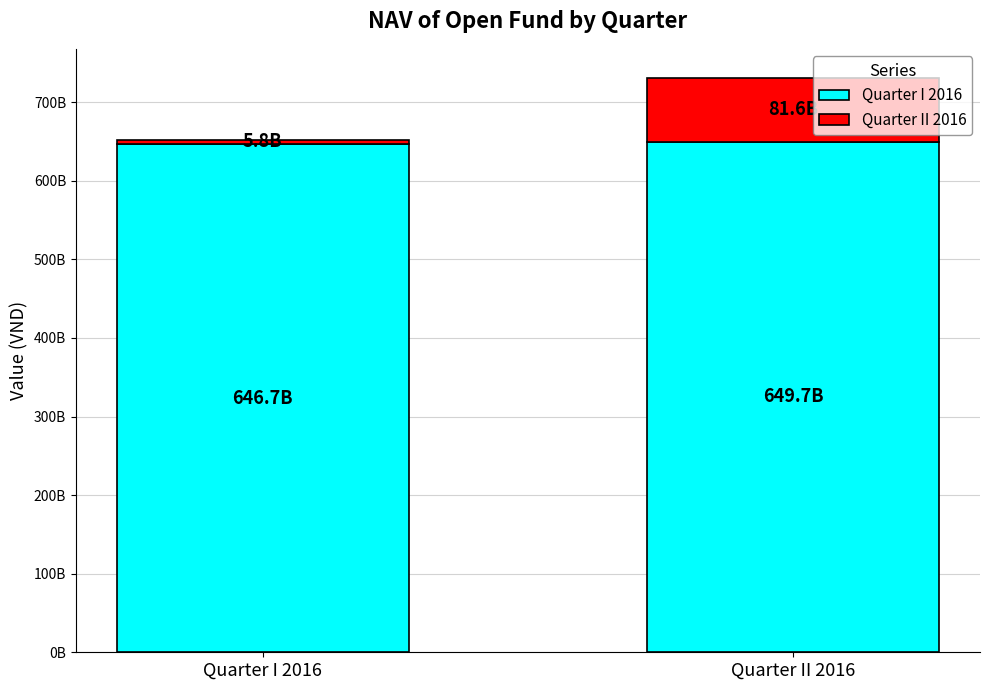

Is it true that Quarter II 2016 equals 5774822240 at Quarter I 2016?

True